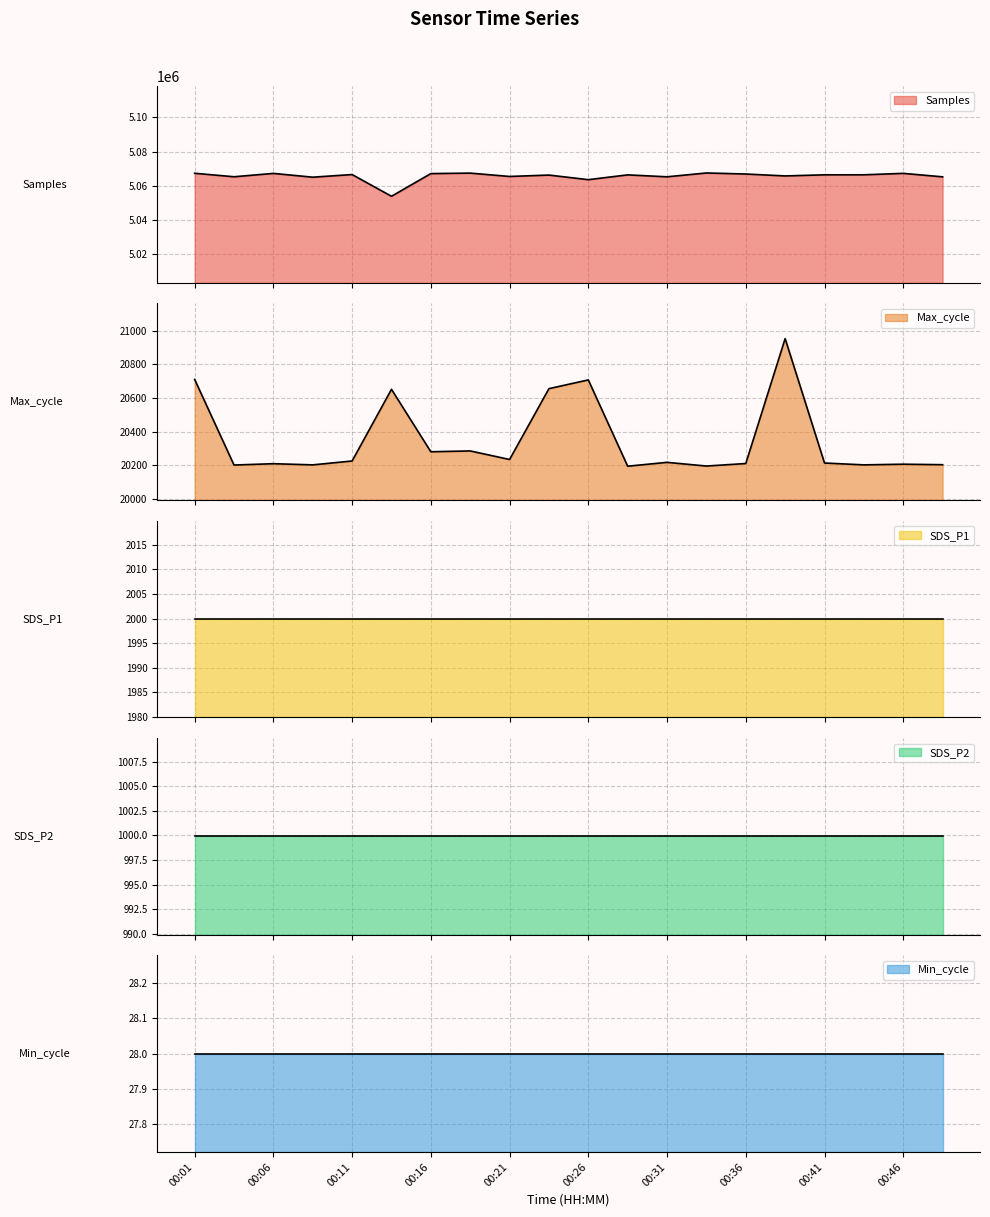

True or false: Max_cycle has more than 0 interior local peaks.

True